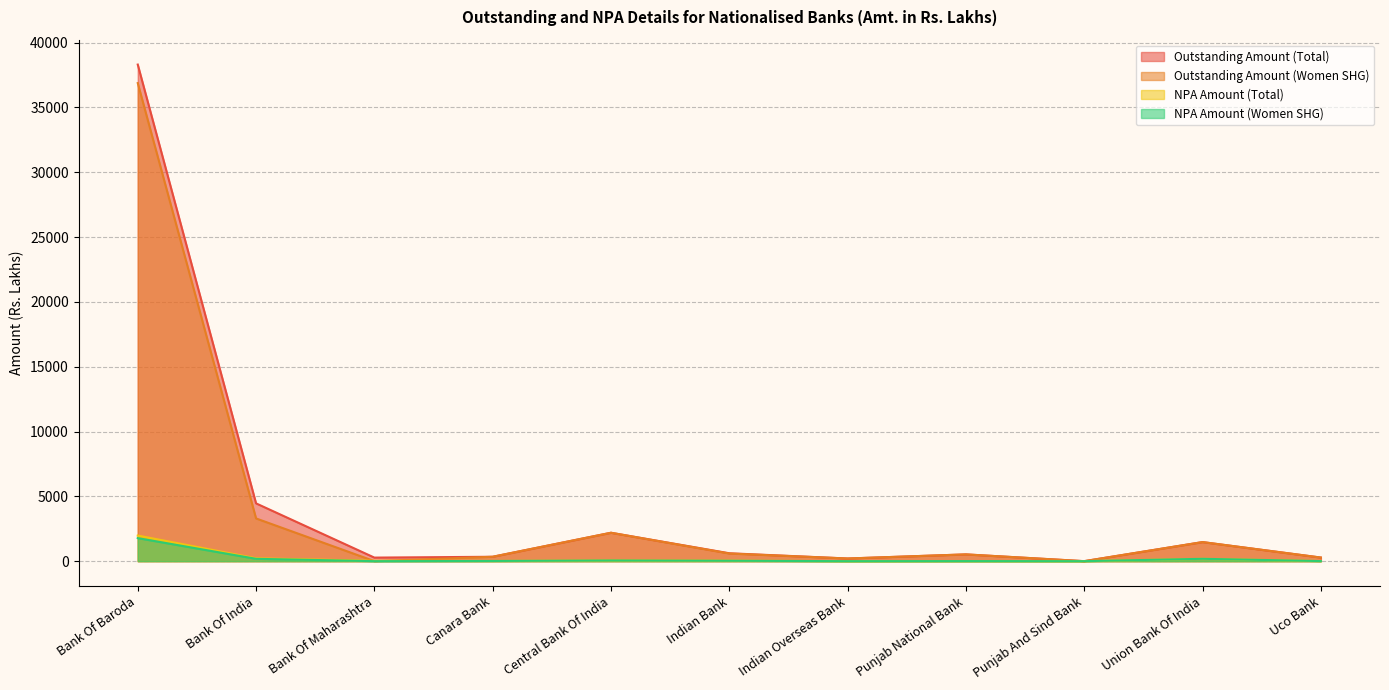

At Indian Bank, list the series in order from smallest to largest.

NPA Amount (Women SHG), NPA Amount (Total), Outstanding Amount (Women SHG), Outstanding Amount (Total)